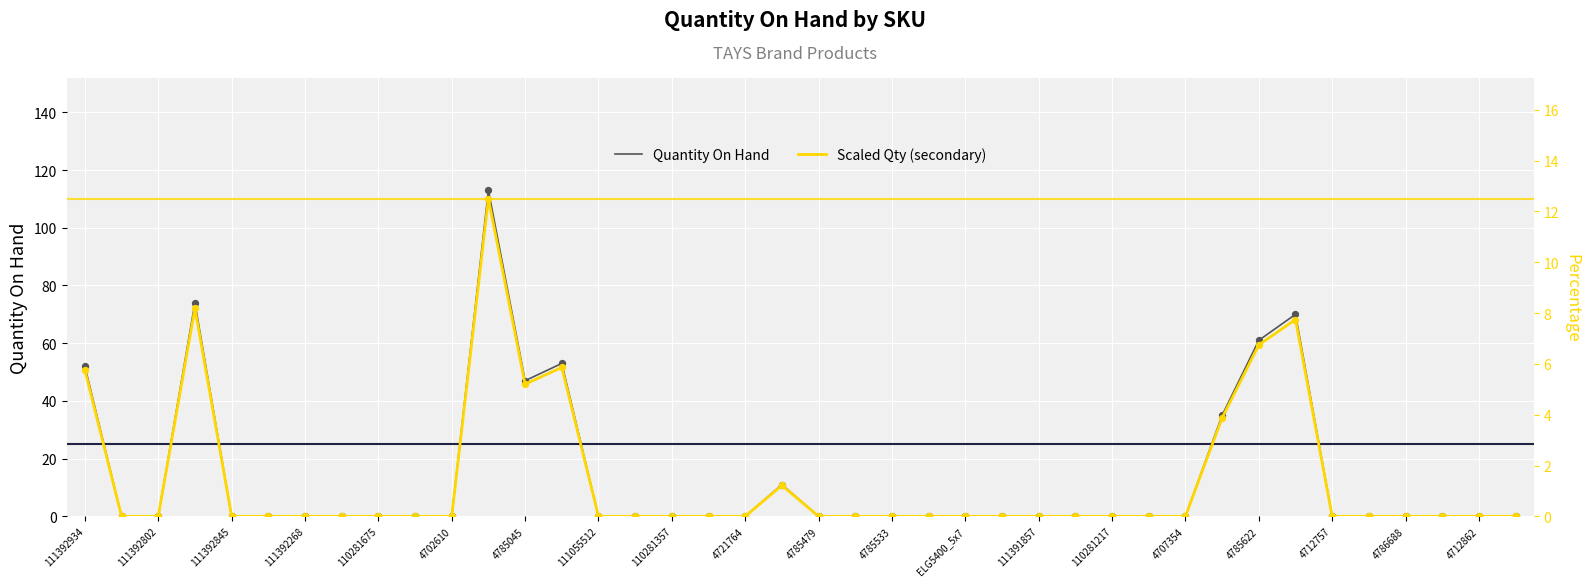

Which series has the largest total across all categories?

Quantity On Hand